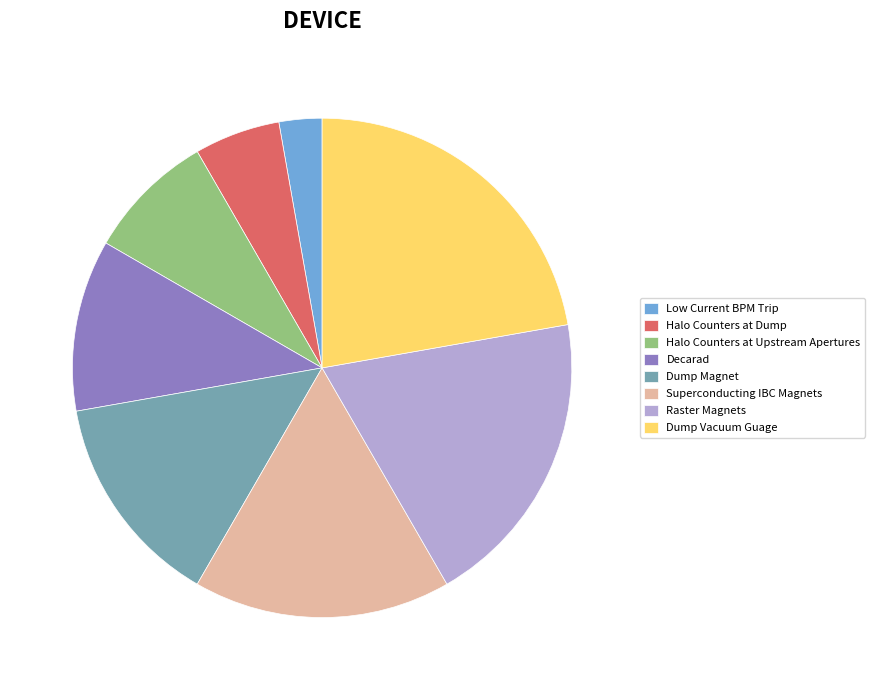

Is there a majority slice in this chart?

No